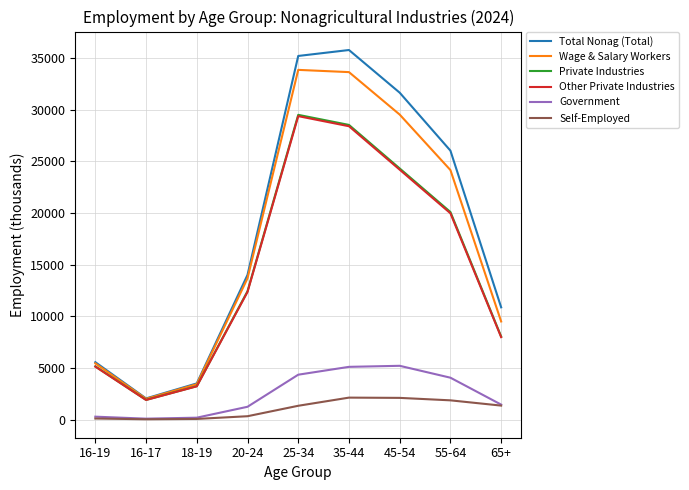

List the labels in order of Private Industries value, smallest first.

16-17, 18-19, 16-19, 65+, 20-24, 55-64, 45-54, 35-44, 25-34